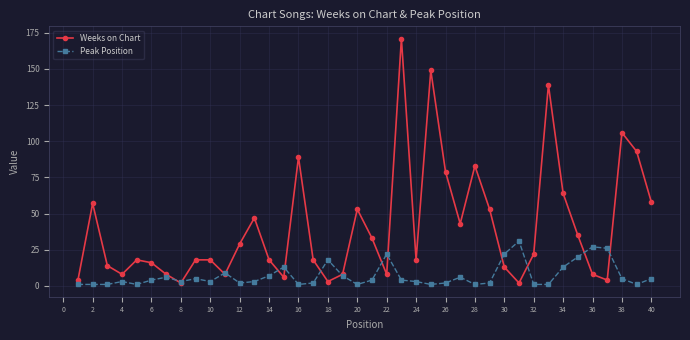

Rank the series by their average value, from highest to lowest.

Weeks on Chart, Peak Position